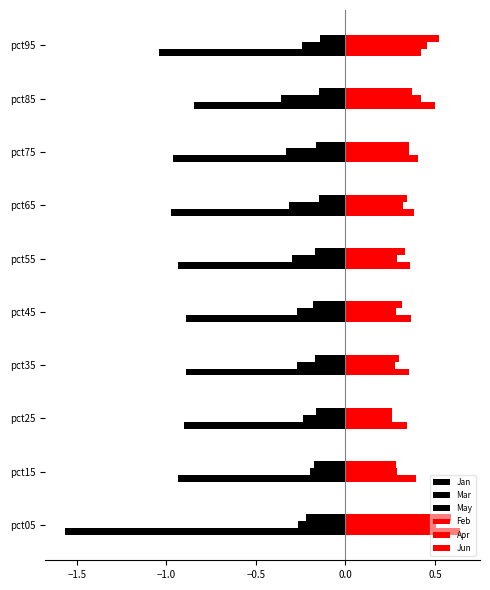

How many categories are shown in the chart?

10